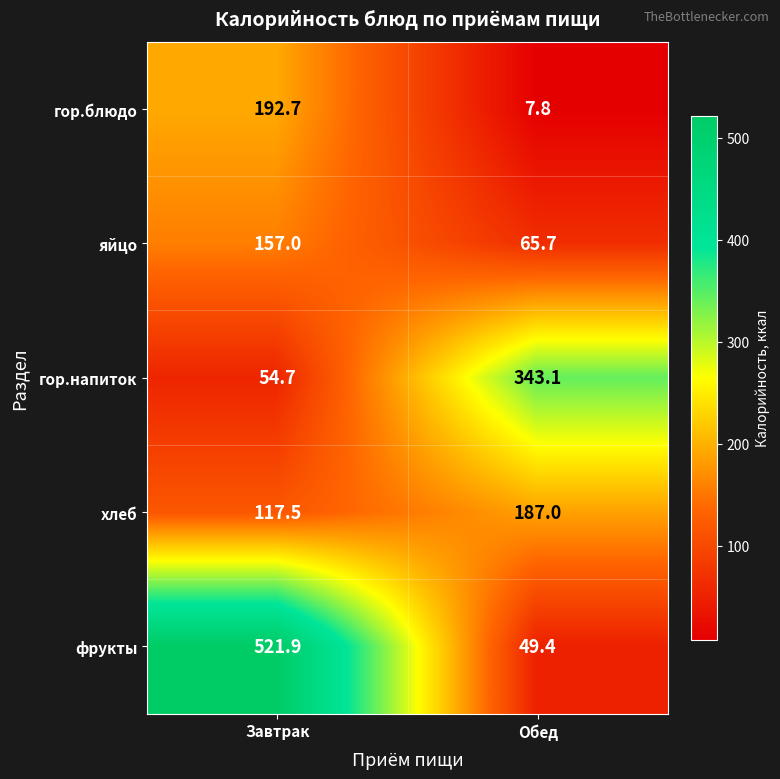

What is the difference between the maximum and minimum values in the гор.напиток series?

288.4